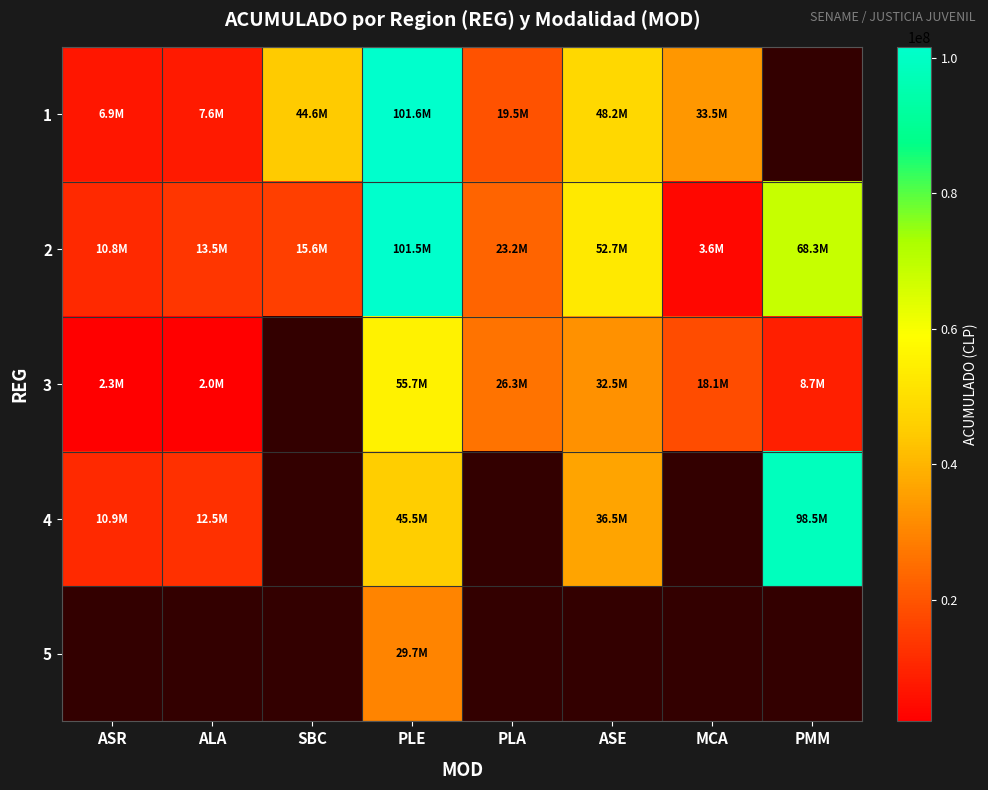

What is the difference between the 3 values at ASR and PLE?

53433662.0